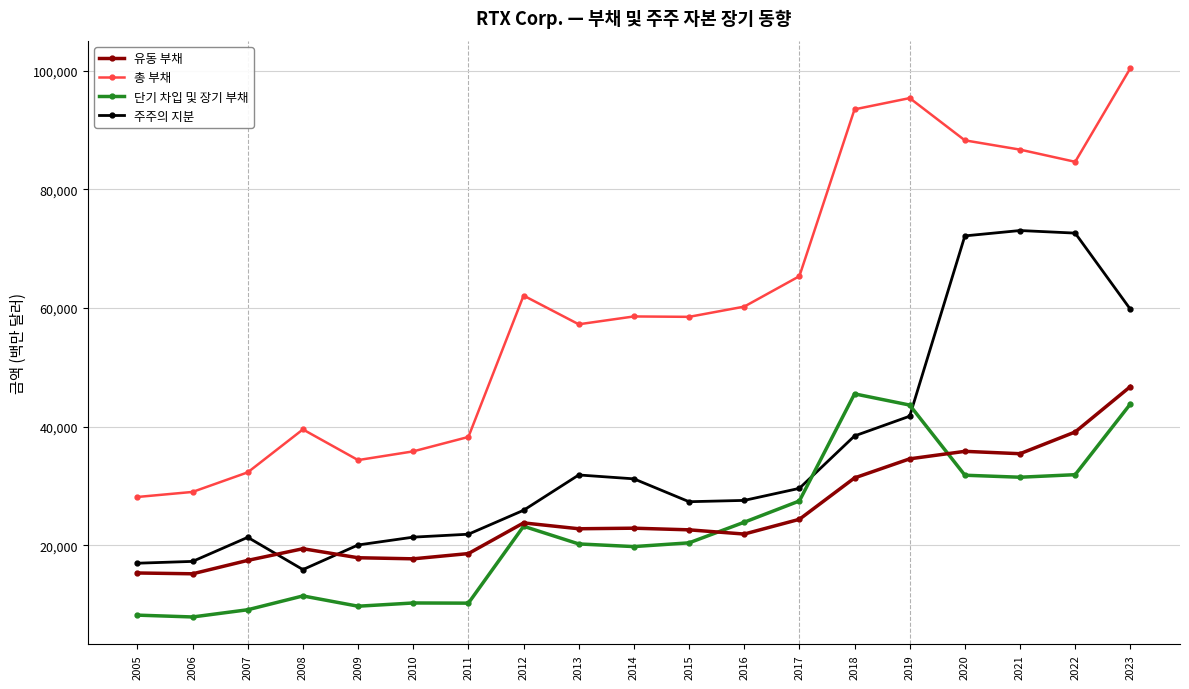

True or false: 단기 차입 및 장기 부채 and 총 부채 intersect in this chart.

False